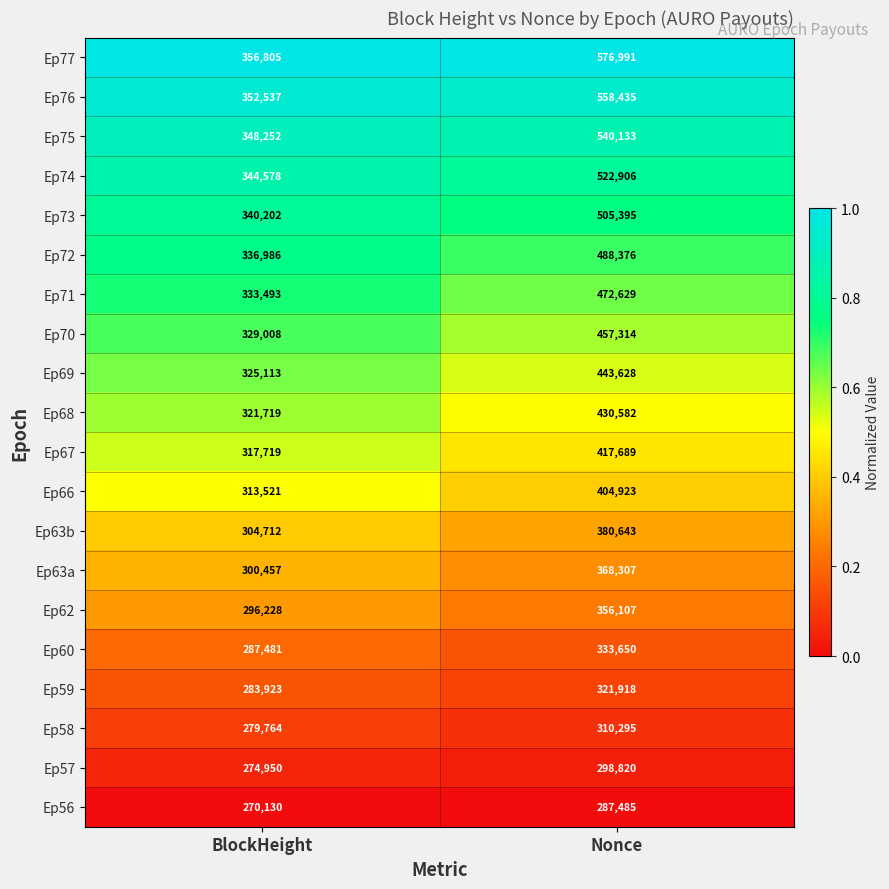

Where is Ep76 nearest to the value 455486?

BlockHeight